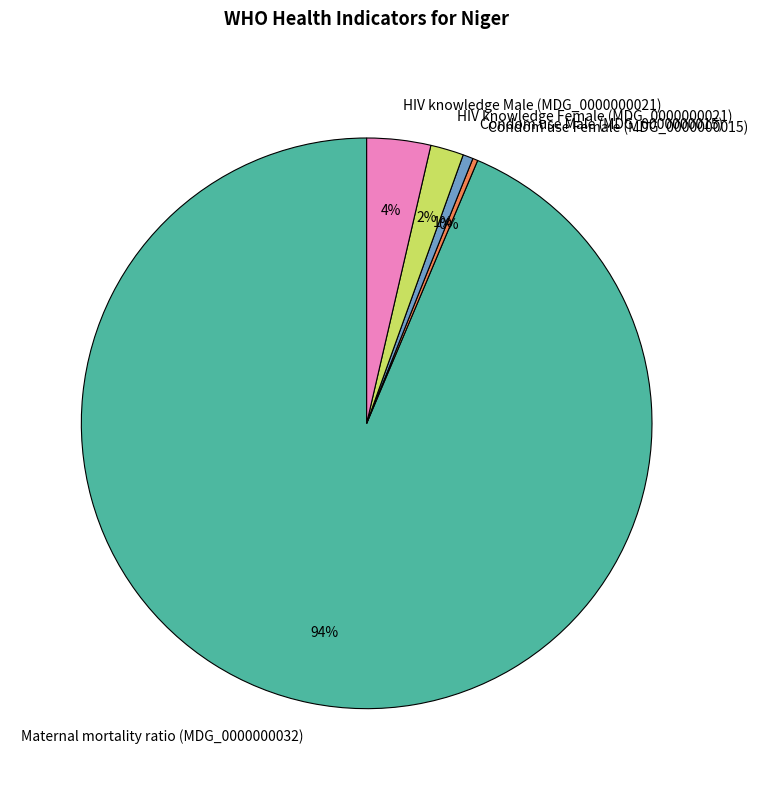

To the nearest percent, what percentage of the pie is Condom use Male (MDG_0000000015)?

1%